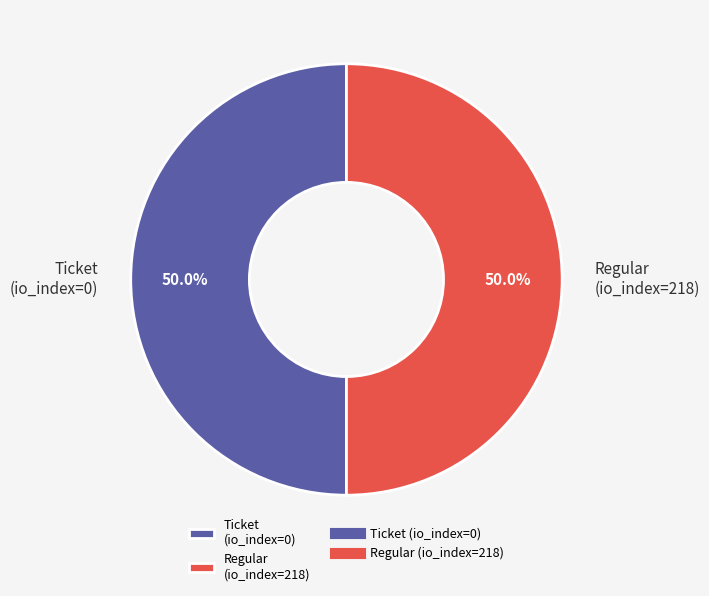

What percentage is NOT represented by Ticket (io_index=0)?

50.0%